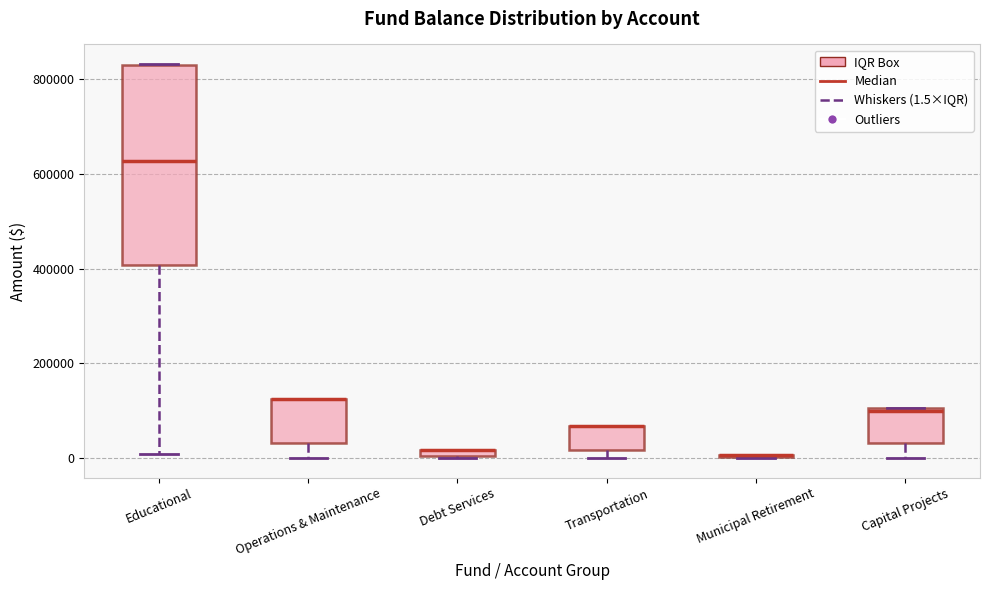

Comparing the boxes themselves (not the whiskers), which one is the tallest?

Educational